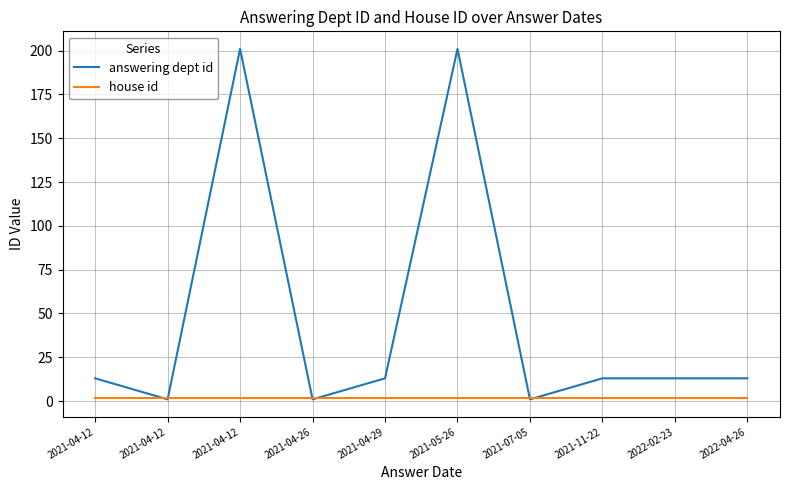

How many intersections are there between house id and answering dept id?

6